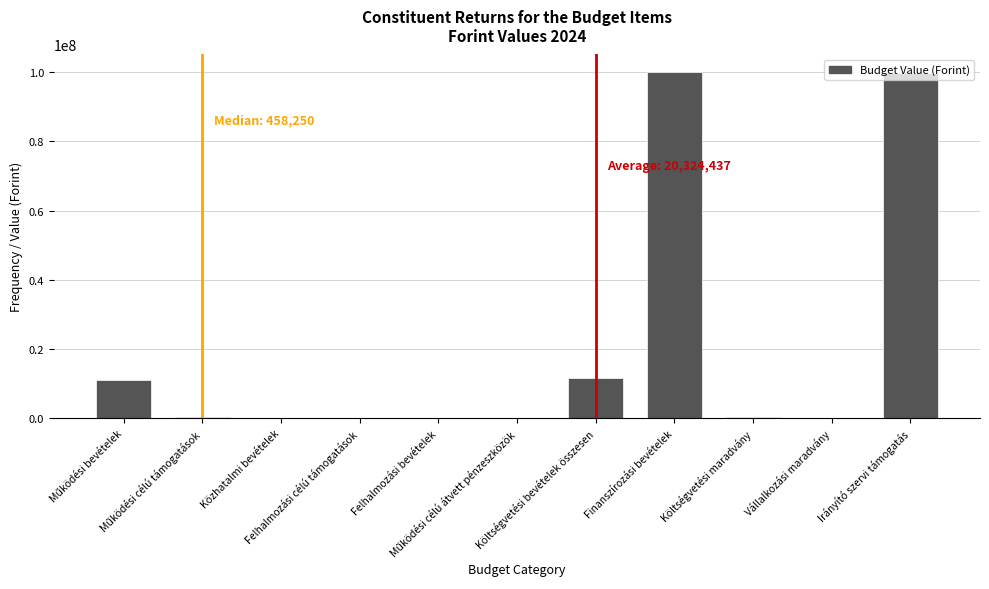

What is the maximum value shown in the chart?

100065800